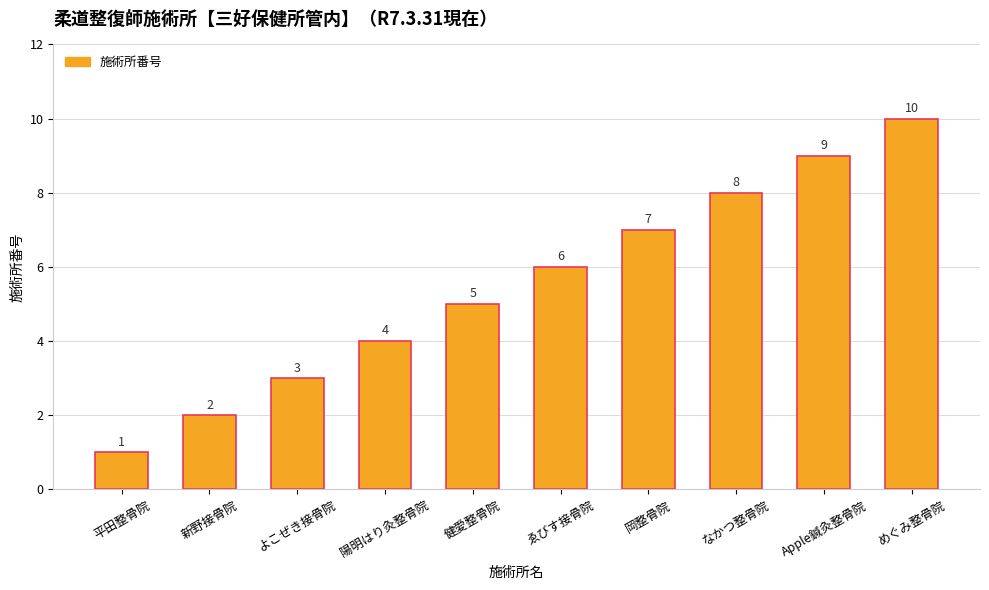

Reading left to right, transcribe all the data shown in this chart.

平田整骨院=1	新野接骨院=2	よこぜき接骨院=3	陽明はり灸整骨院=4	健愛整骨院=5	ゑびす接骨院=6	岡整骨院=7	なかつ整骨院=8	Apple鍼灸整骨院=9	めぐみ整骨院=10